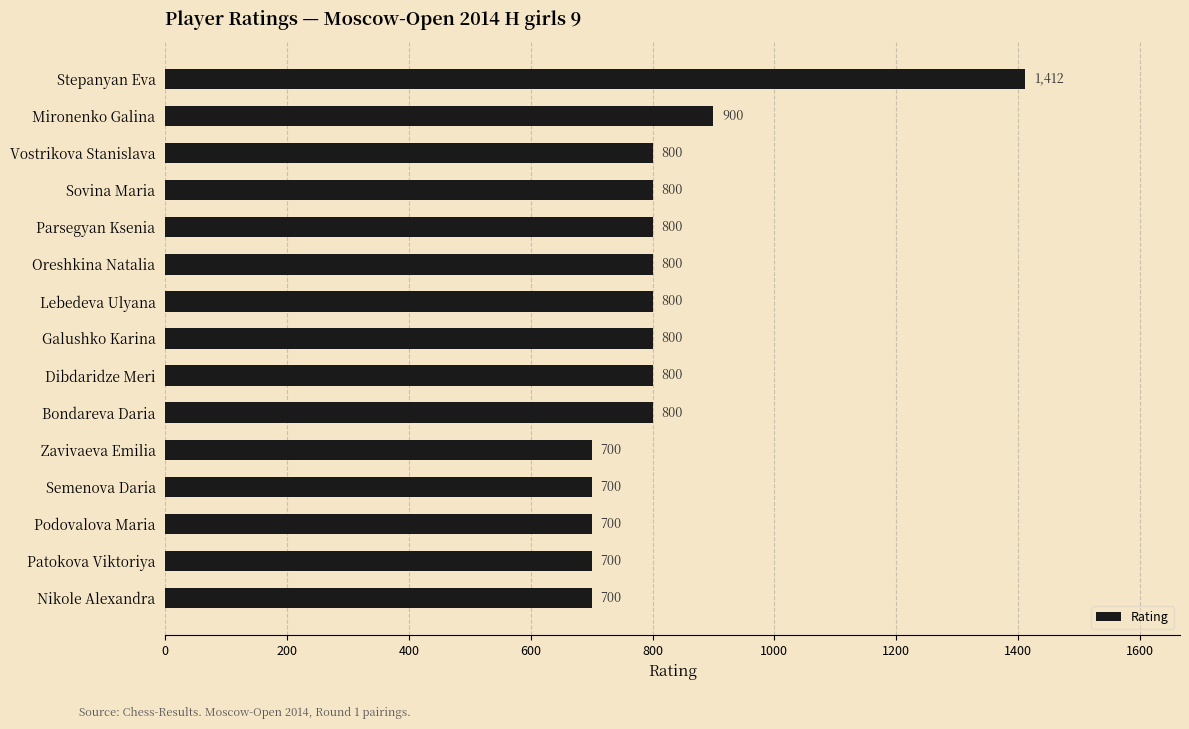

What is the minimum value shown in the chart?

700